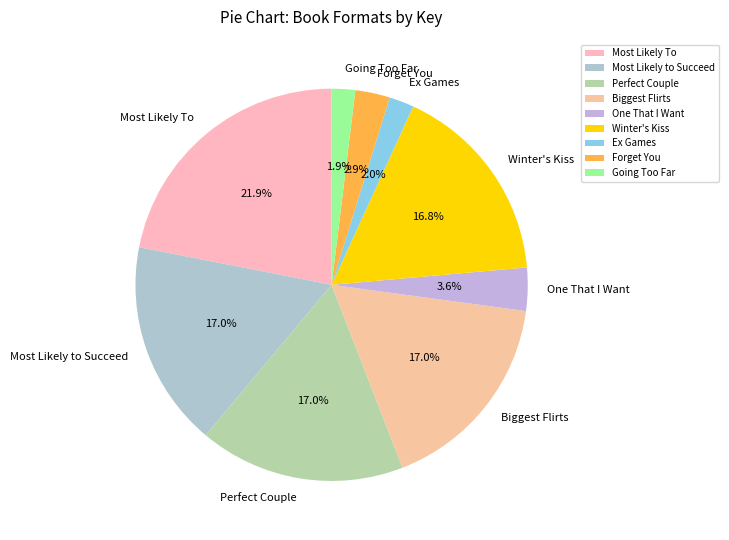

Does any single category account for the majority?

No